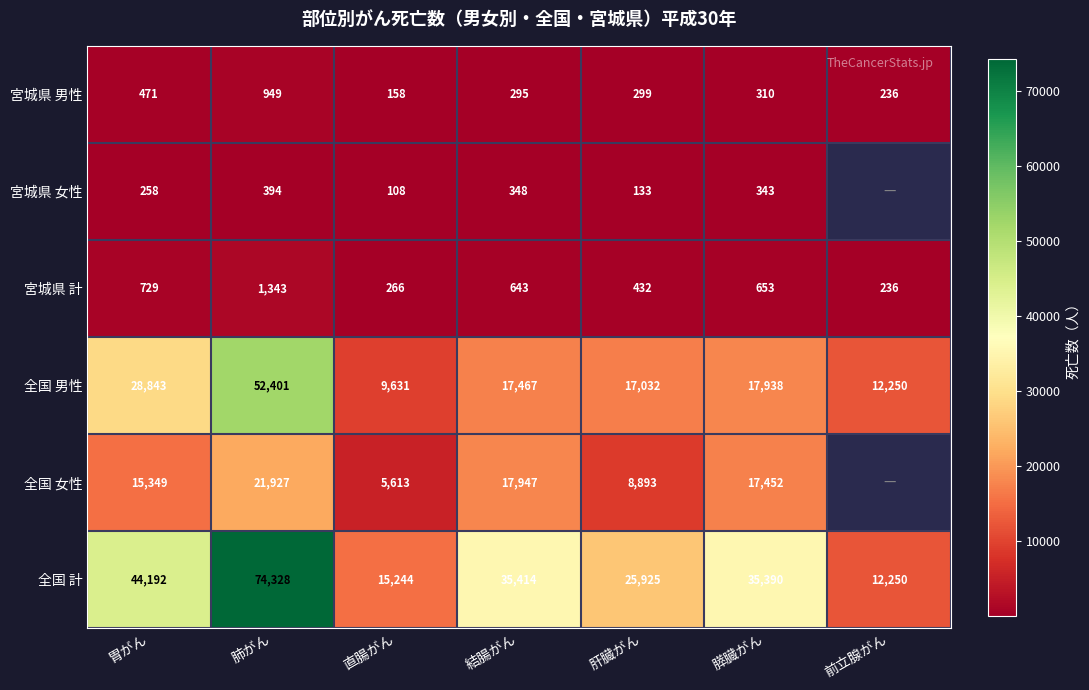

Where does the 全国 計 series first go above 35390?

胃がん